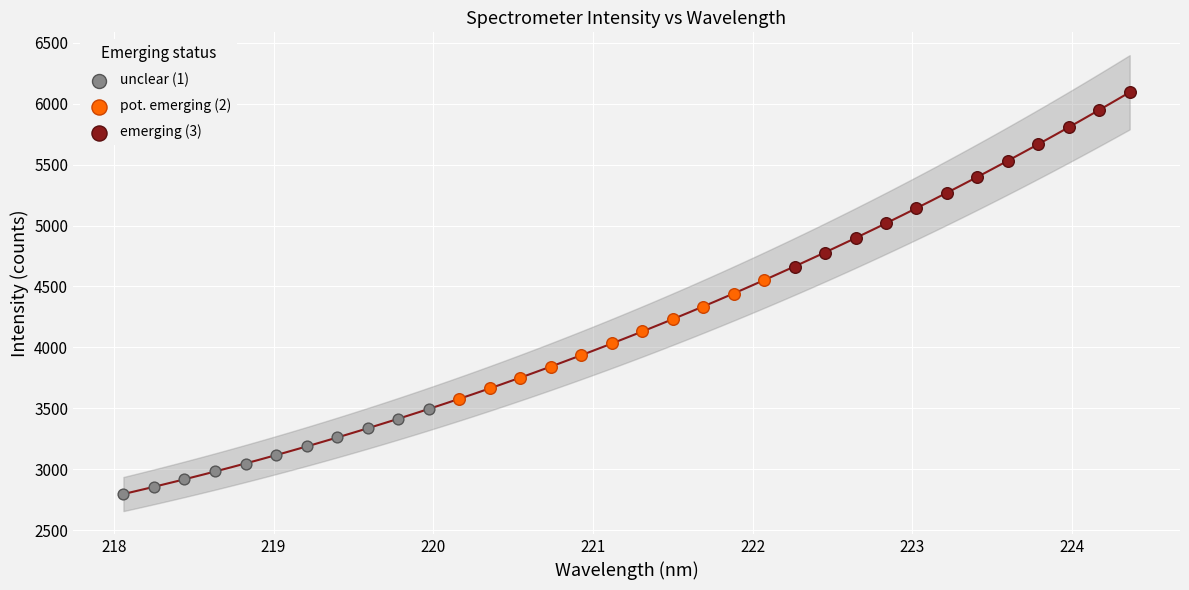

Which series has the widest spread of Y values?

emerging (3)